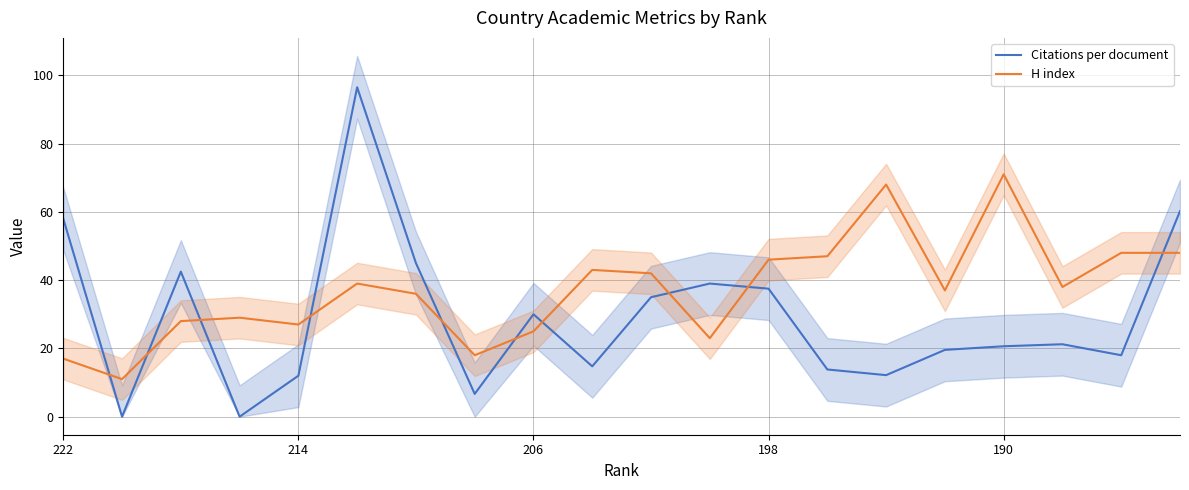

Which series has the largest total across all categories?

H index